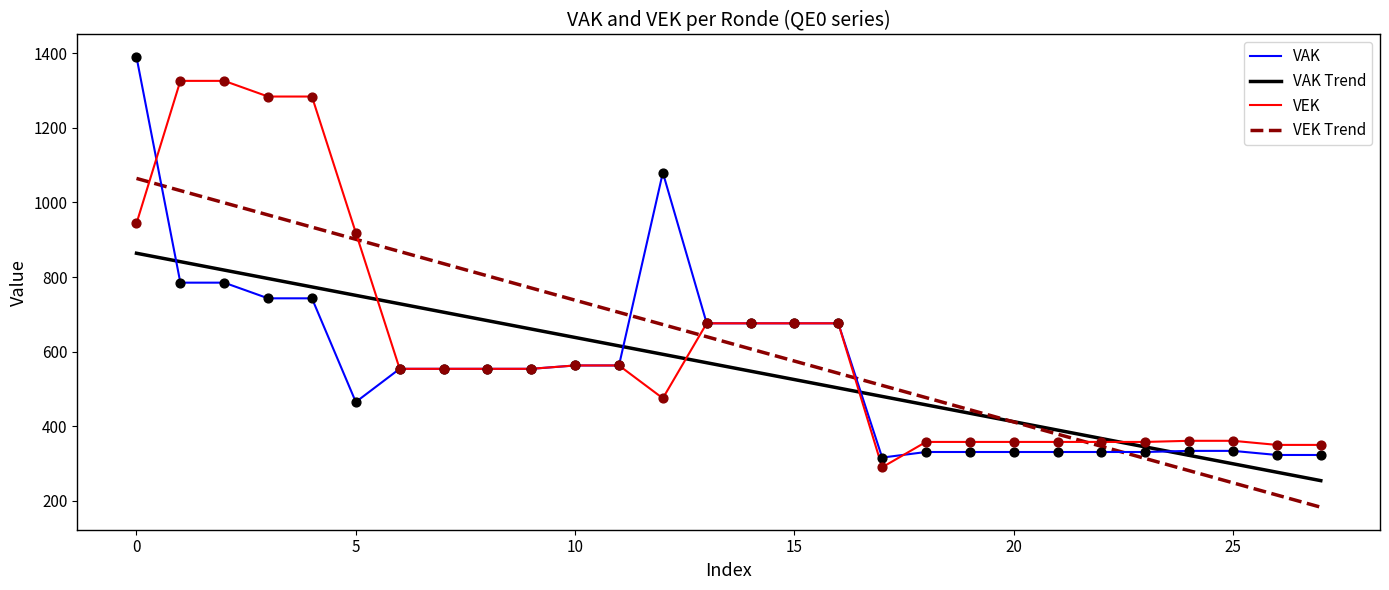

Rank the series by their maximum value, from highest to lowest.

VAK, VEK, VEK Trend, VAK Trend